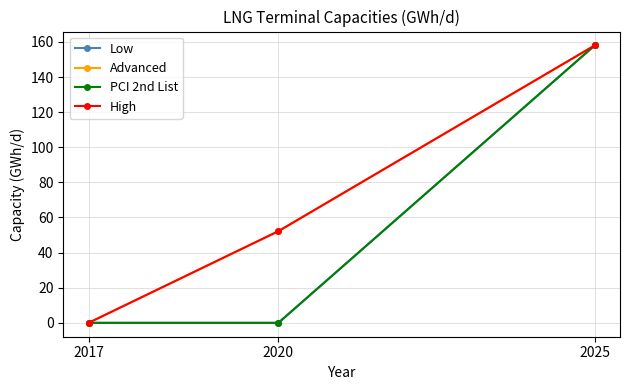

Is this an area chart (filled region under the line)?

No